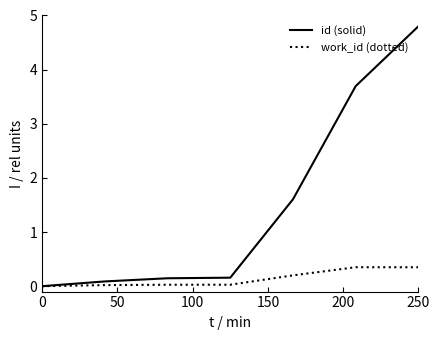

Which series has the largest total across all categories?

id (solid)